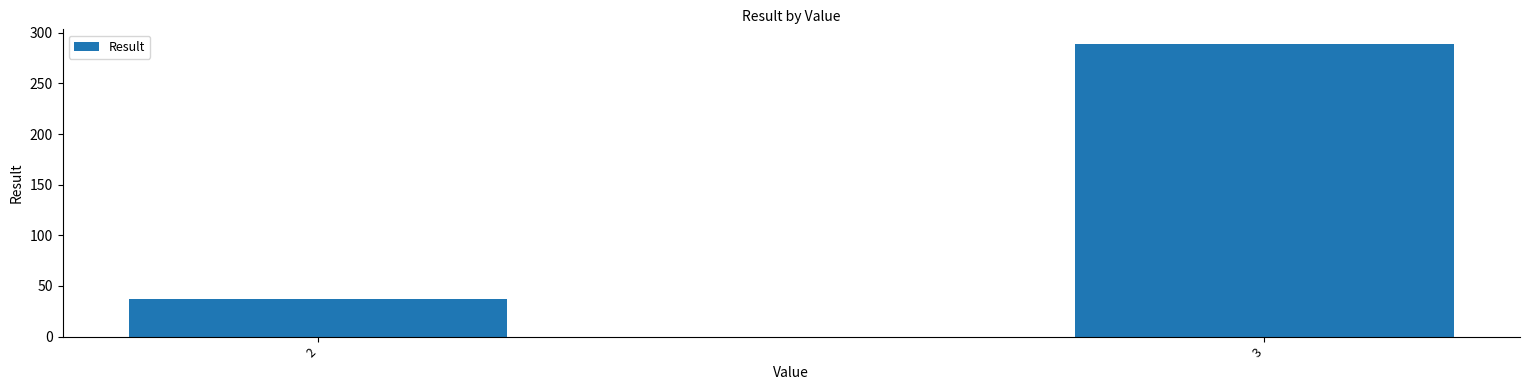

At which label is the value closest to 163?

2